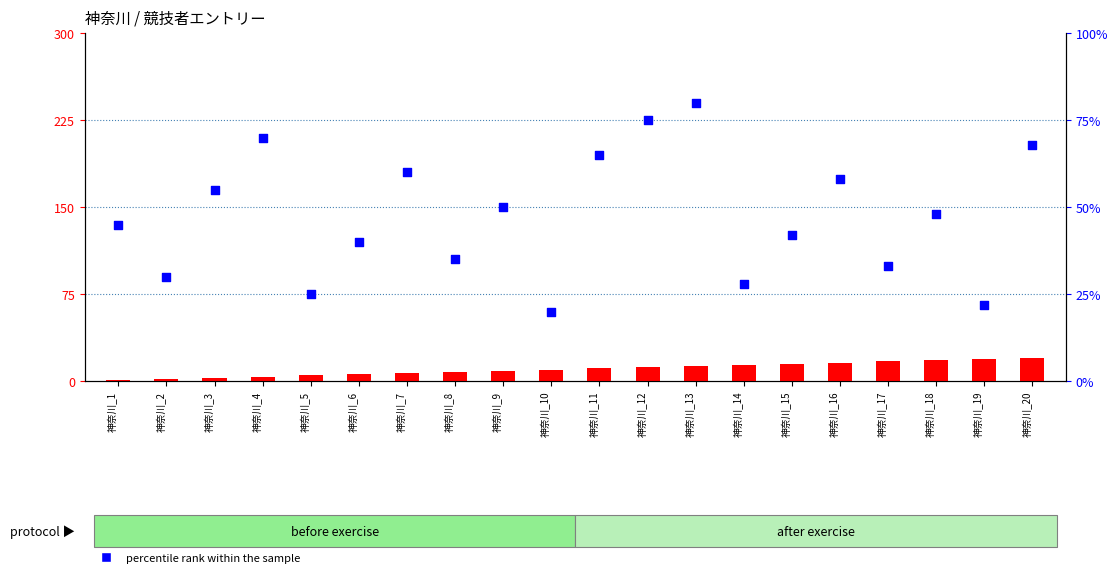

Which series contains the lowest Y value?

count